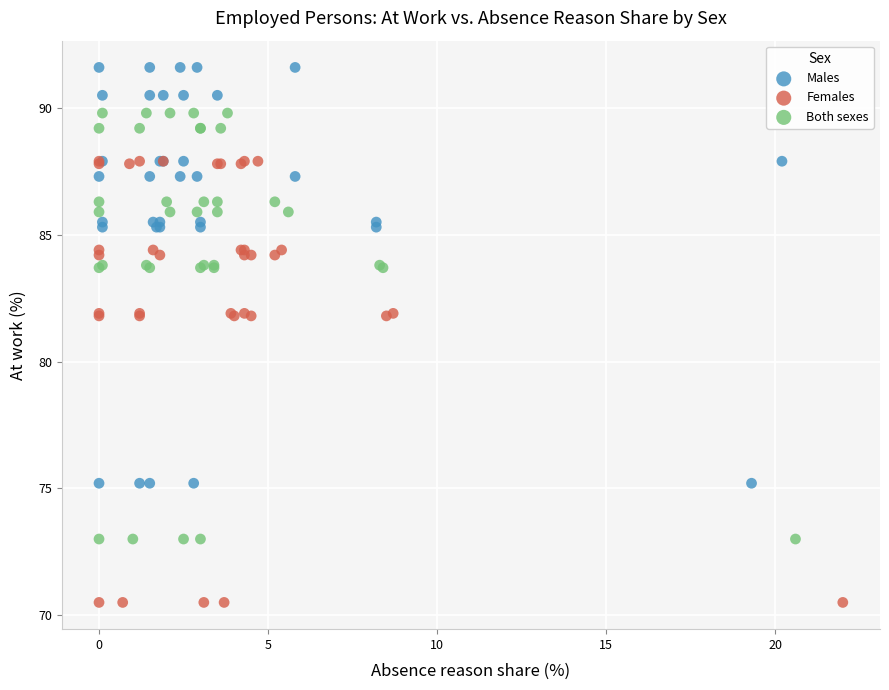

Which series reaches the minimum Y coordinate?

Females